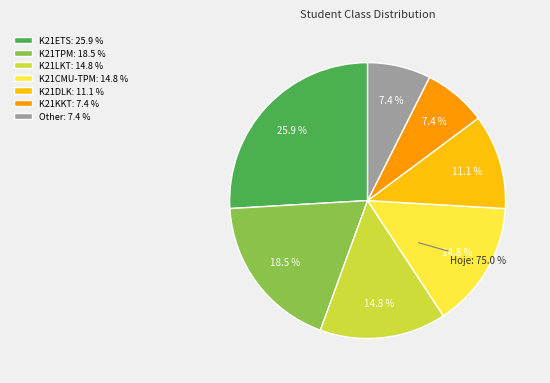

How many segments does this pie chart have?

7